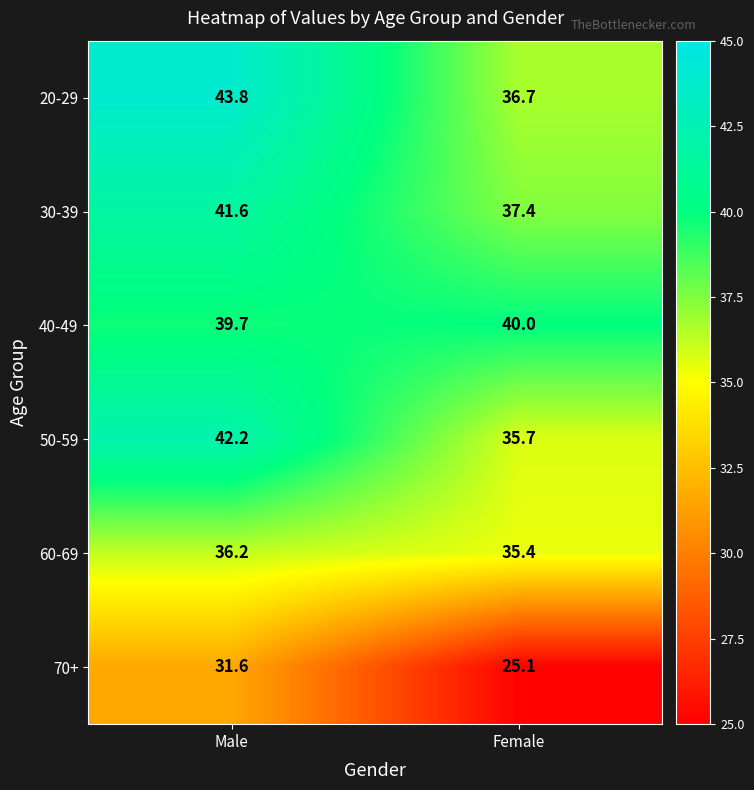

Where does the 70+ series first go above 31?

Male